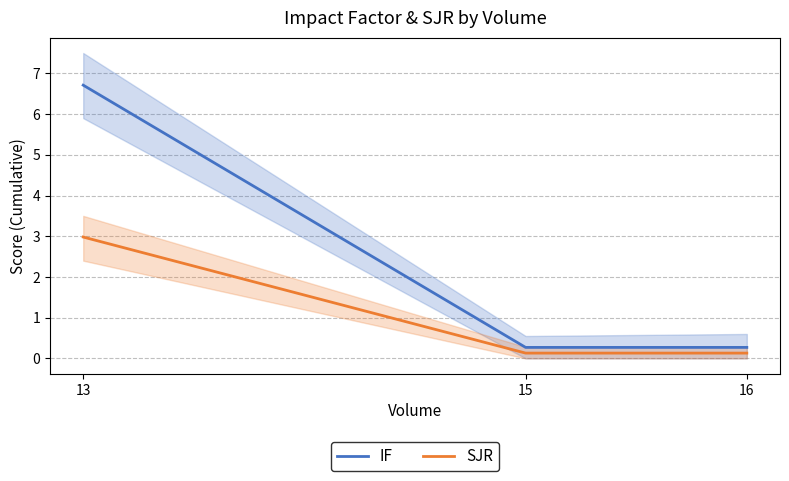

What is the greatest value displayed?

6.7